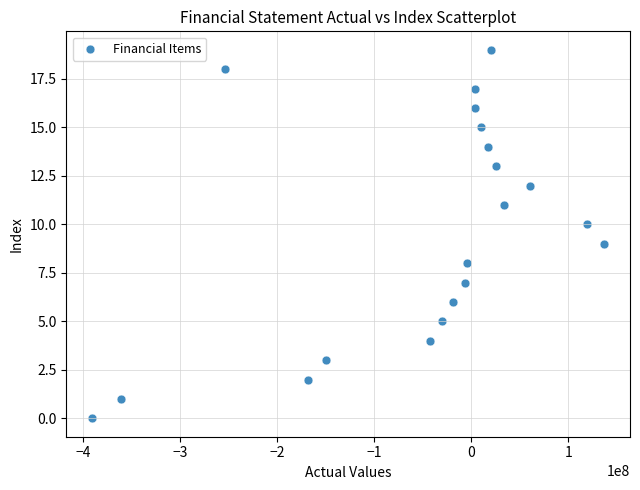

What is the range of Y values (max minus min)?

19